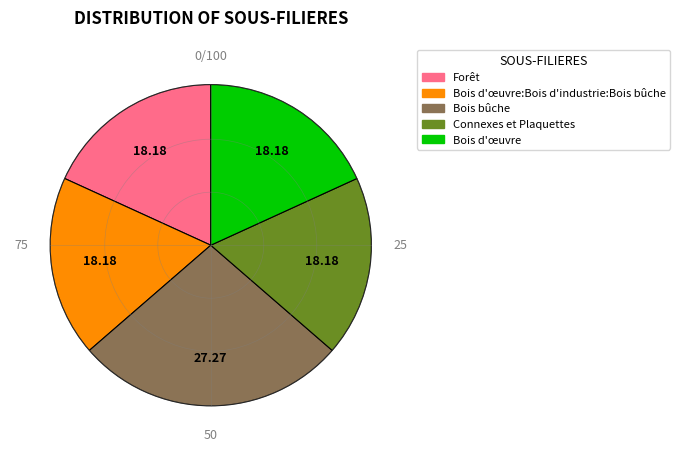

What is the ratio of the value at Bois bûche to the value at Forêt?

1.5